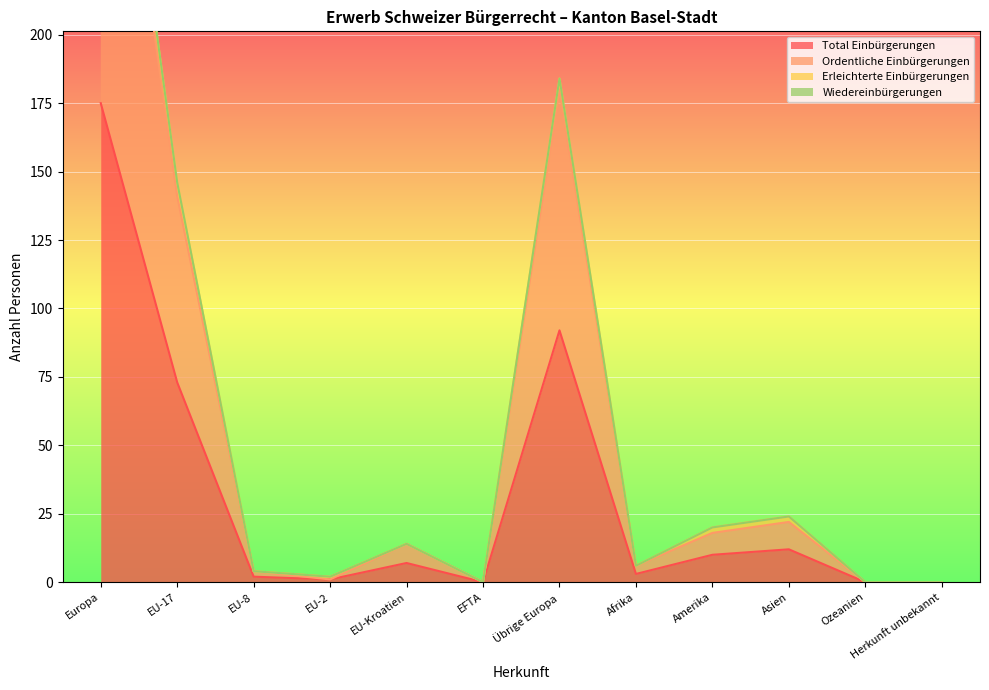

List the labels in order of Total Einbürgerungen value, largest first.

Europa, Übrige Europa, EU-17, Asien, Amerika, EU-Kroatien, Afrika, EU-8, EU-2, EFTA, Ozeanien, Herkunft unbekannt